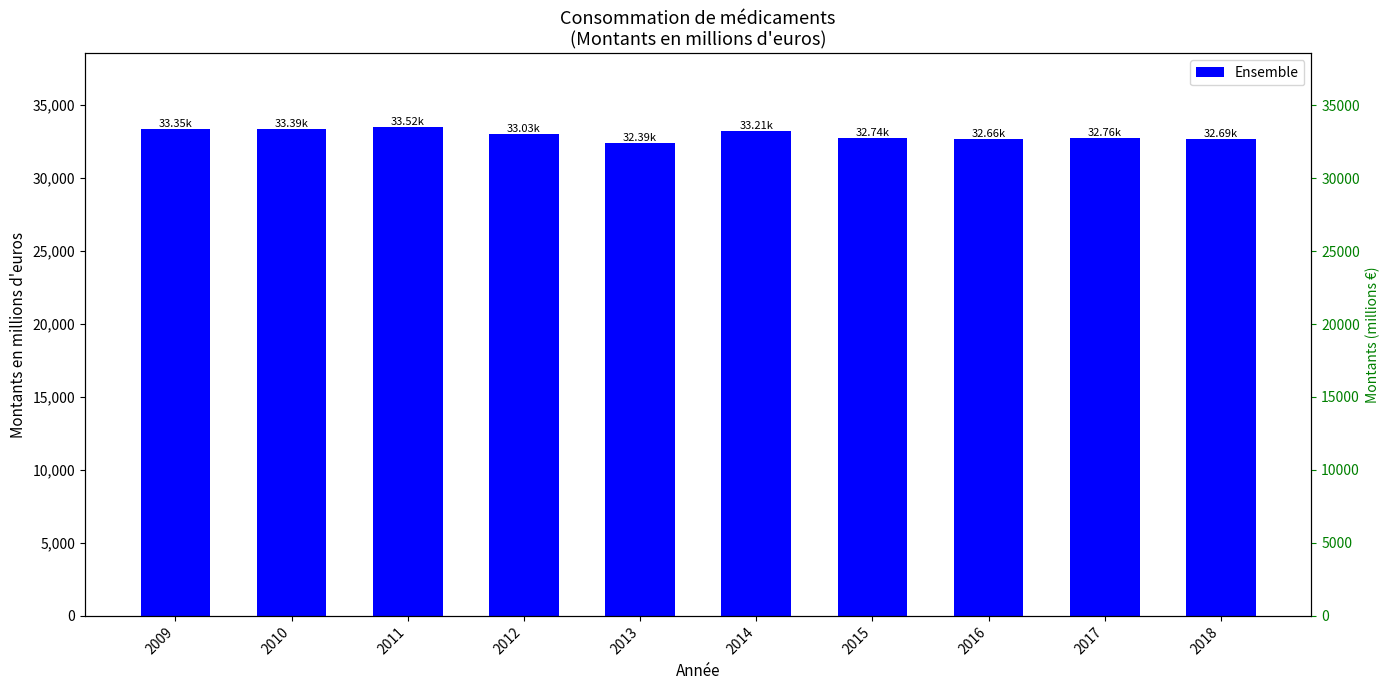

True or false: the data shows 42563.2 at 2016.

False